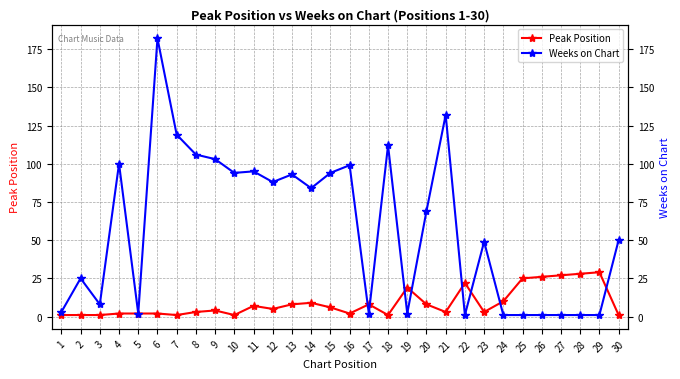

Which series has the largest total across all categories?

Weeks on Chart